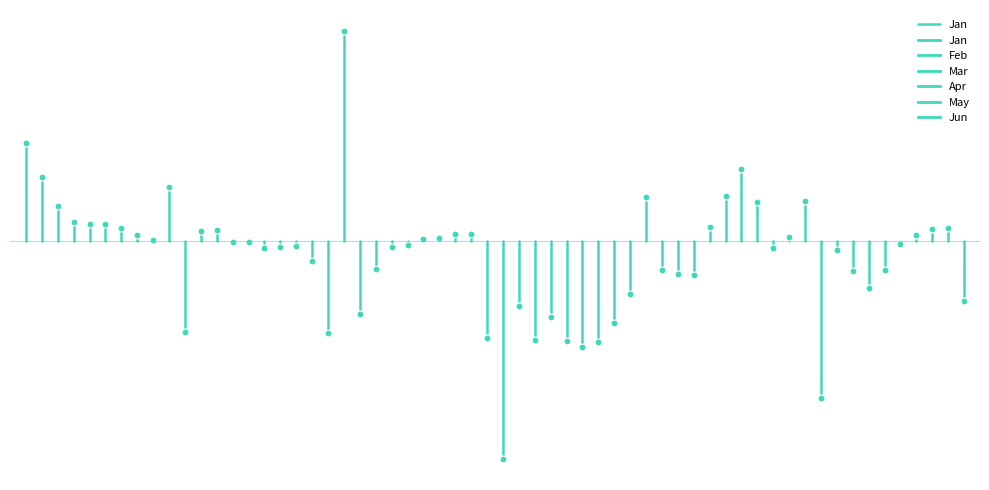

What is the sum of all values?

0.3